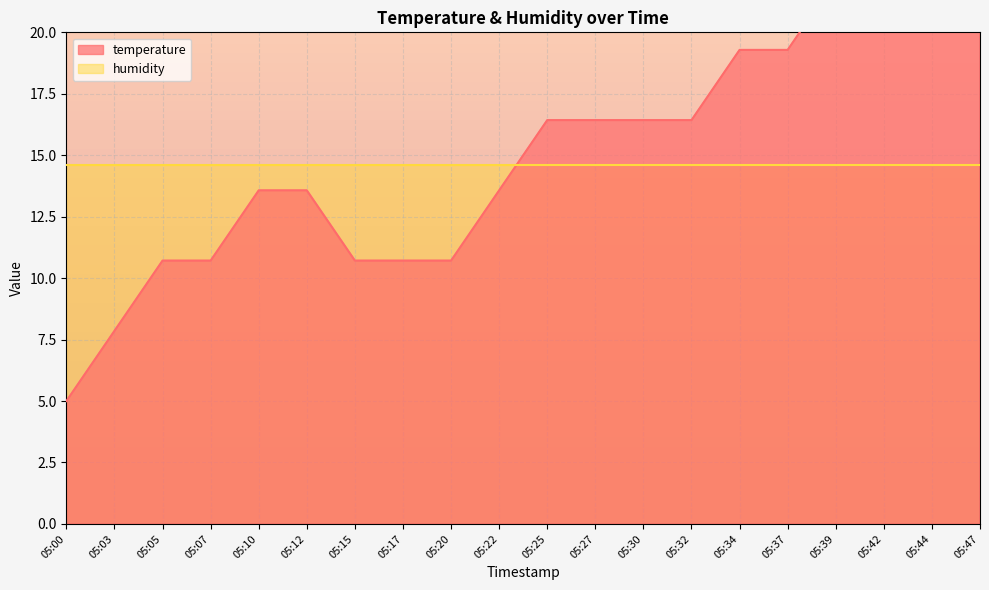

Does the chart display data point markers on the line(s)?

No